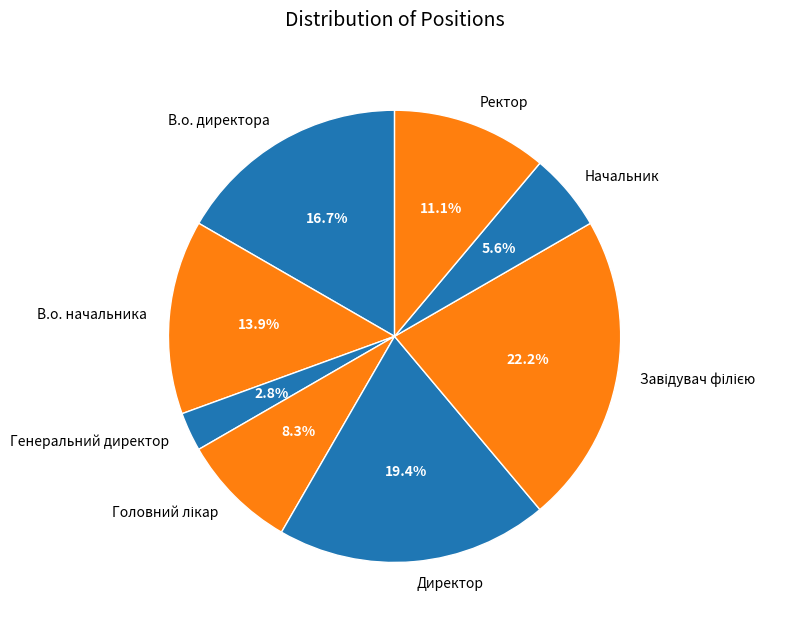

Is there a majority slice in this chart?

No